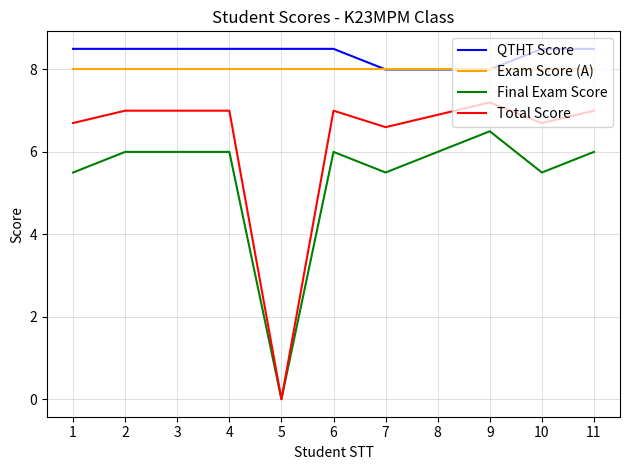

How many distinct data groups are displayed?

4